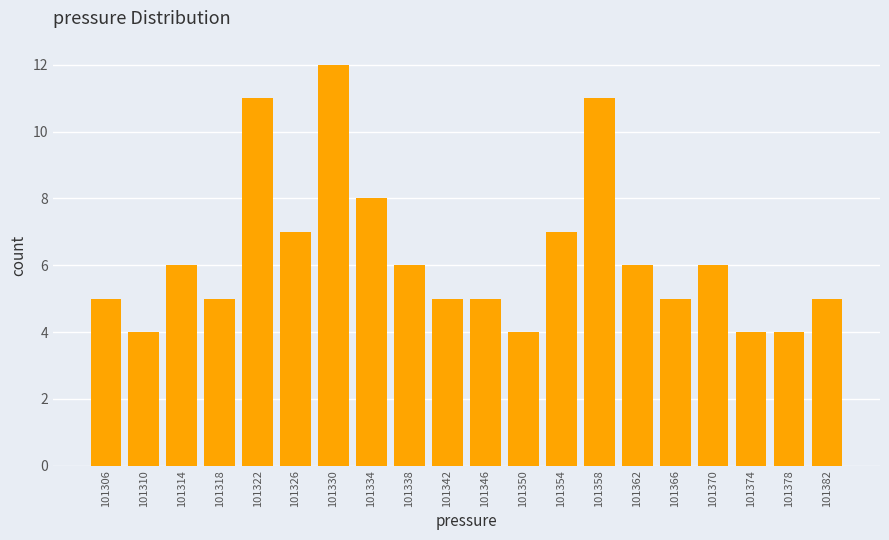

Reading left to right, list all the values displayed in this chart.

5	4	6	5	11	7	12	8	6	5	5	4	7	11	6	5	6	4	4	5